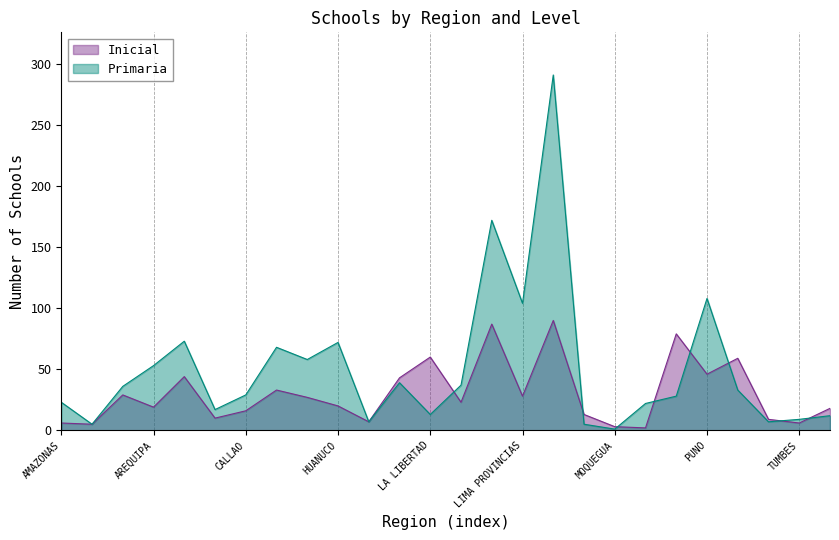

List the labels in order of Primaria value, largest first.

LORETO, LIMA METROPOLITANA, PUNO, LIMA PROVINCIAS, AYACUCHO, HUANUCO, CUSCO, HUANCAVELICA, AREQUIPA, JUNIN, LAMBAYEQUE, APURIMAC, SAN MARTIN, CALLAO, PIURA, AMAZONAS, PASCO, CAJAMARCA, LA LIBERTAD, UCAYALI, TUMBES, ICA, TACNA, ANCASH, MADRE DE DIOS, MOQUEGUA